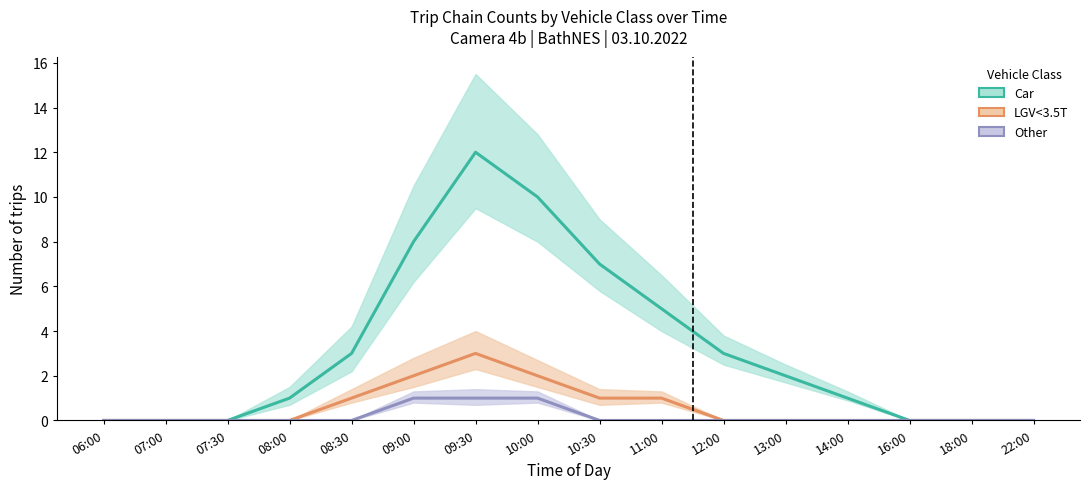

Reading left to right, transcribe all the data shown in this chart.

Car: 06:00=0	07:00=0	07:30=0	08:00=1	08:30=3	09:00=8	09:30=12	10:00=10	10:30=7	11:00=5	12:00=3	13:00=2	14:00=1	16:00=0	18:00=0	22:00=0
LGV<3.5T: 06:00=0	07:00=0	07:30=0	08:00=0	08:30=1	09:00=2	09:30=3	10:00=2	10:30=1	11:00=1	12:00=0	13:00=0	14:00=0	16:00=0	18:00=0	22:00=0
Other: 06:00=0	07:00=0	07:30=0	08:00=0	08:30=0	09:00=1	09:30=1	10:00=1	10:30=0	11:00=0	12:00=0	13:00=0	14:00=0	16:00=0	18:00=0	22:00=0